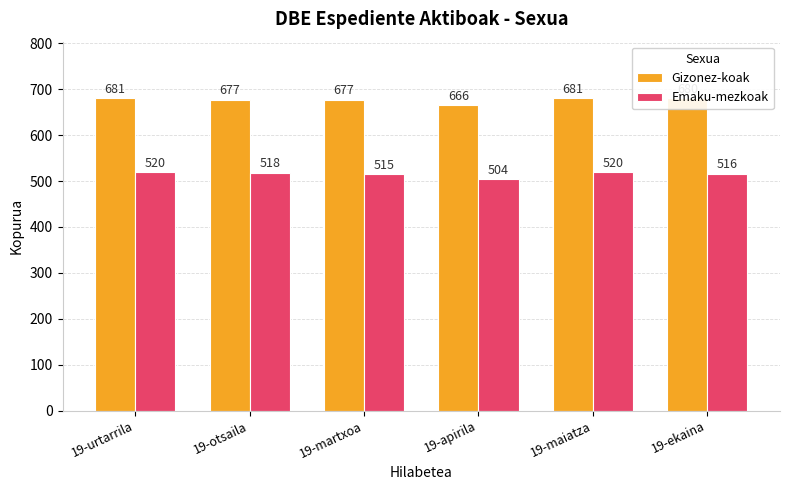

What is the sum of the Emaku-mezkoak values at 19-urtarrila and 19-ekaina?

1036